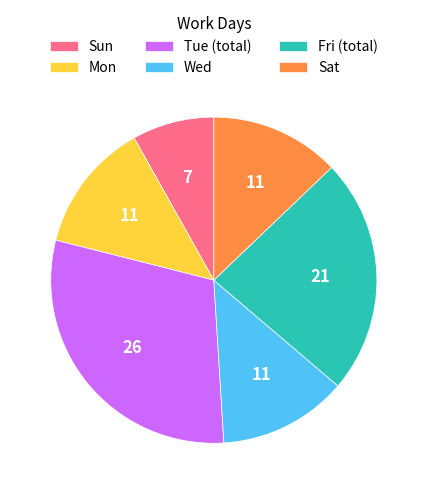

Between Sat and Tue (total), which is larger?

Tue (total)